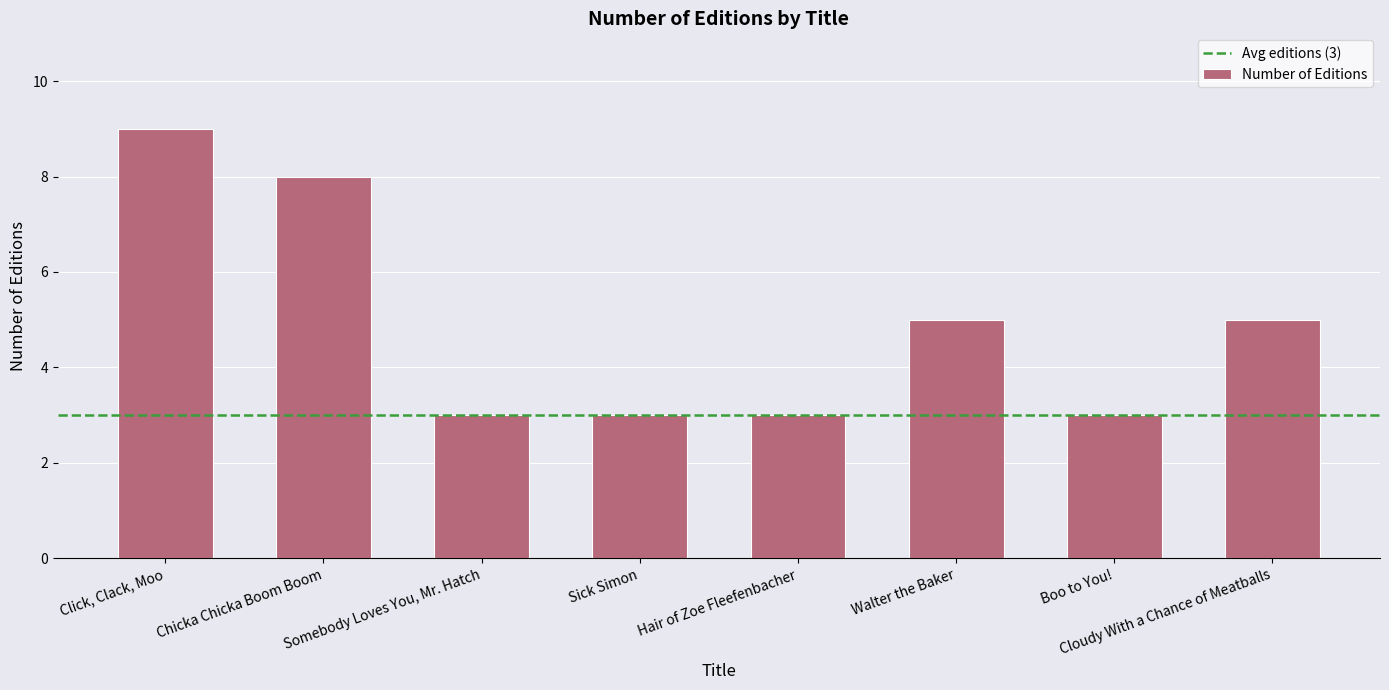

What is the maximum value shown in the chart?

9